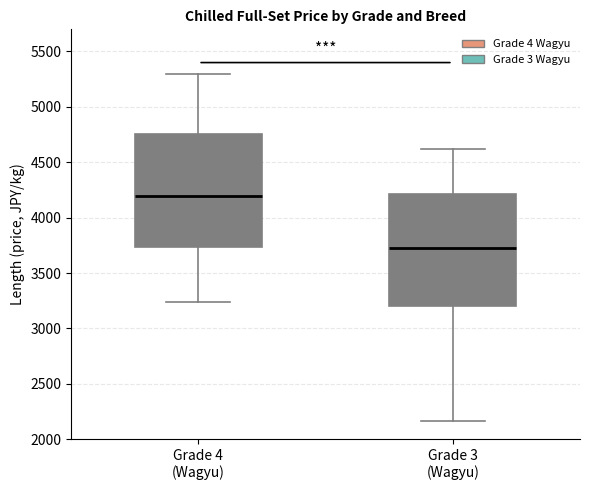

Where does the median line of the box for Grade 4 (Wagyu) sit on the y-axis? The values are not printed on the chart, so give them approximately, as read against the axis.

4200